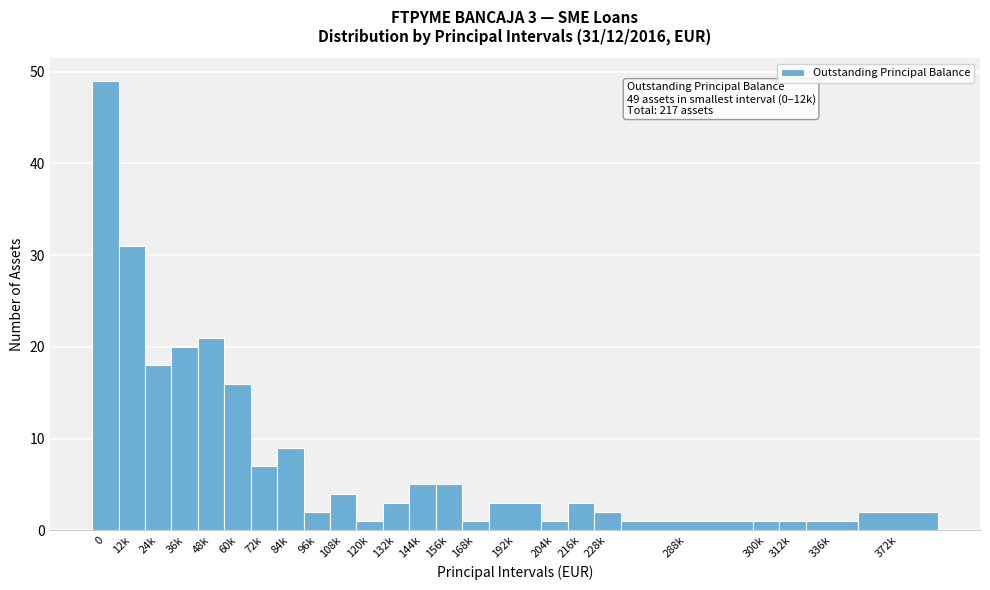

Reading right to left, extract all data points from this chart.

2	1	1	1	1	2	3	1	3	1	5	5	3	1	4	2	9	7	16	21	20	18	31	49